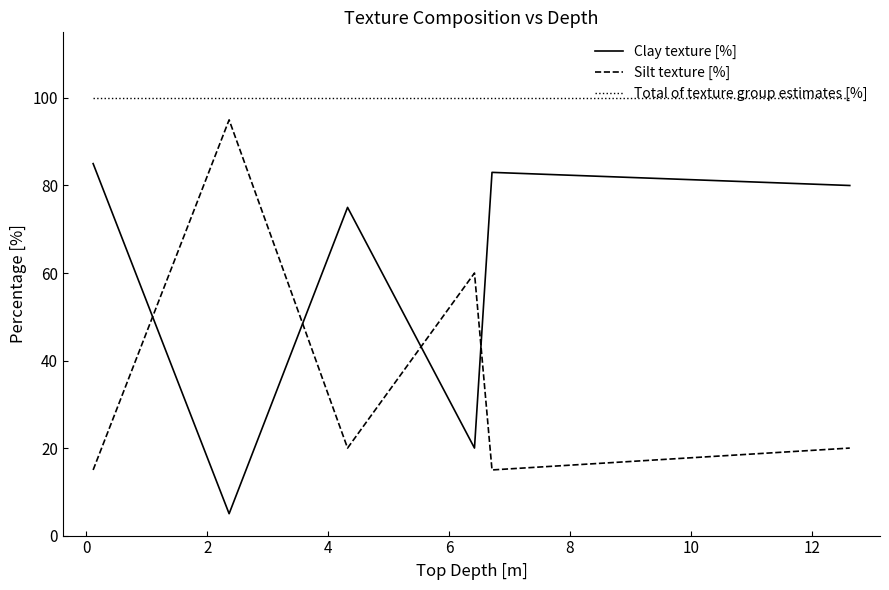

Rank the series by their average value, from lowest to highest.

Silt texture [%], Clay texture [%], Total of texture group estimates [%]